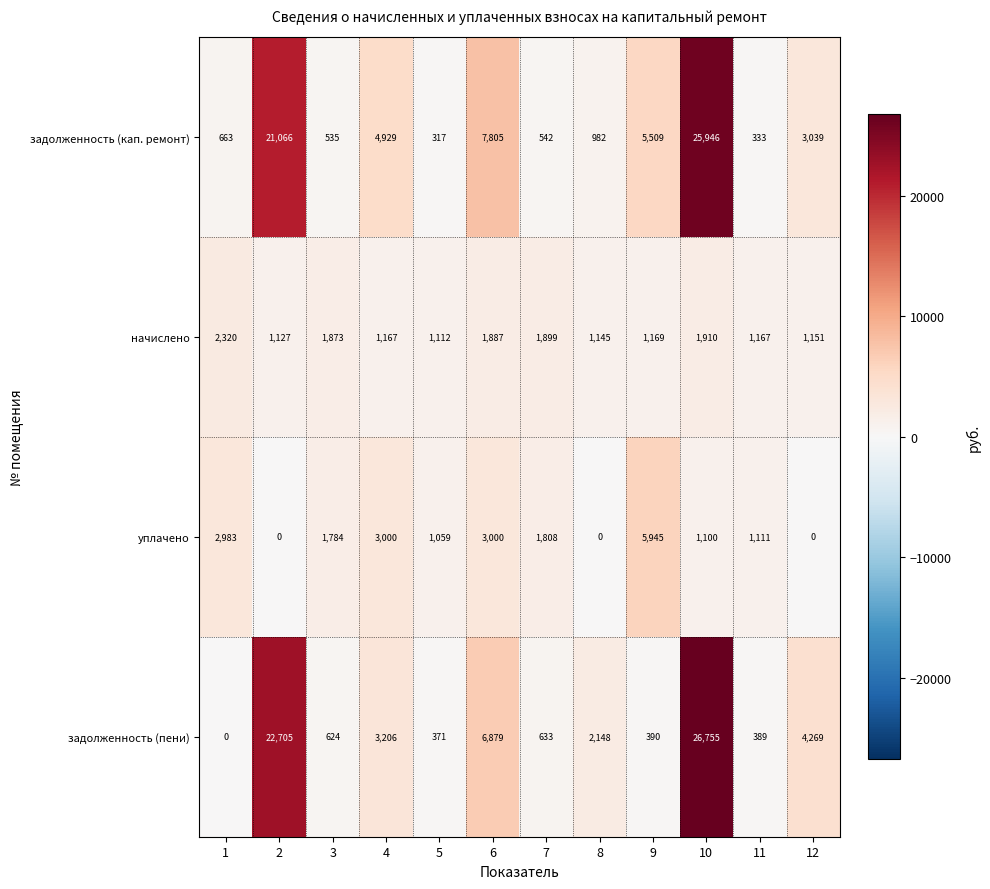

The уплачено series shows 5945 at 9. True or false?

True